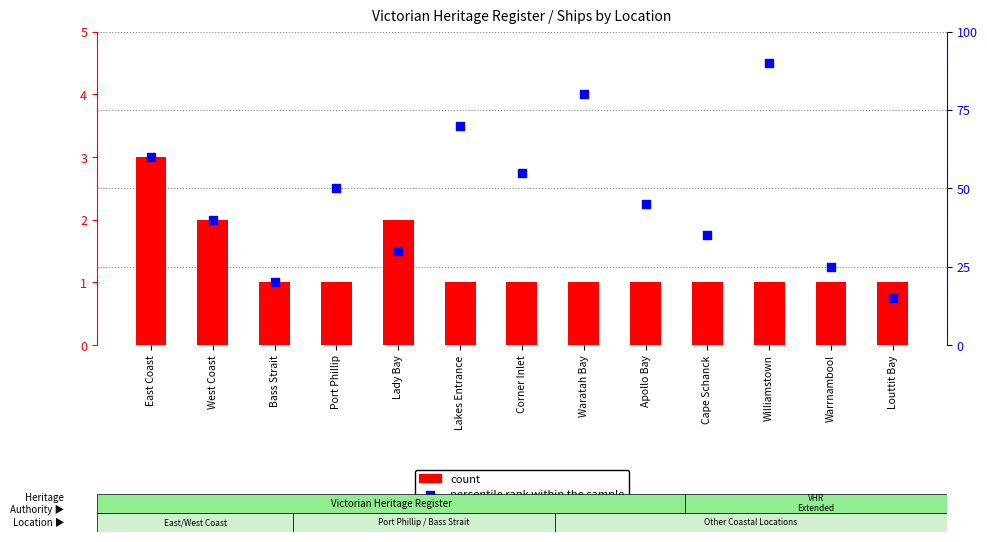

Which series has the largest total across all categories?

percentile rank within the sample